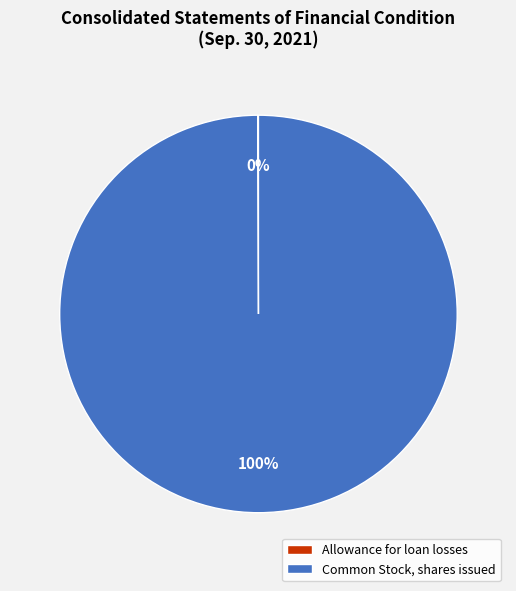

To the nearest percent, what portion does Common Stock, shares issued represent?

100%